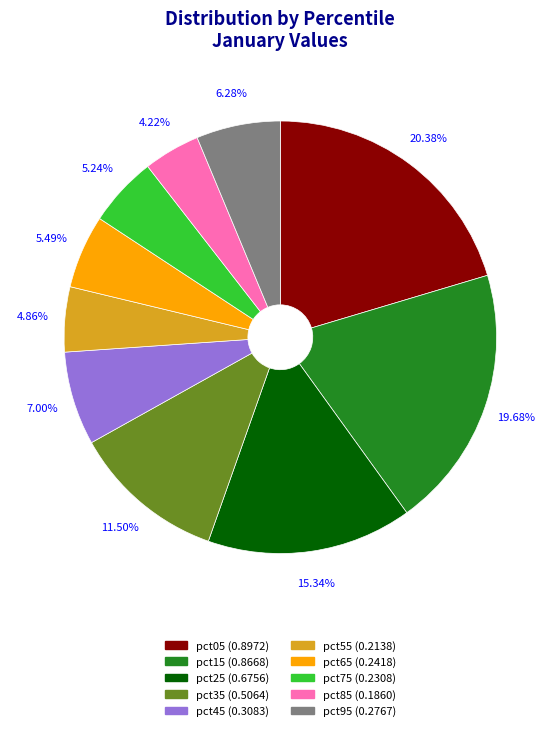

How many slices are in this pie chart?

10